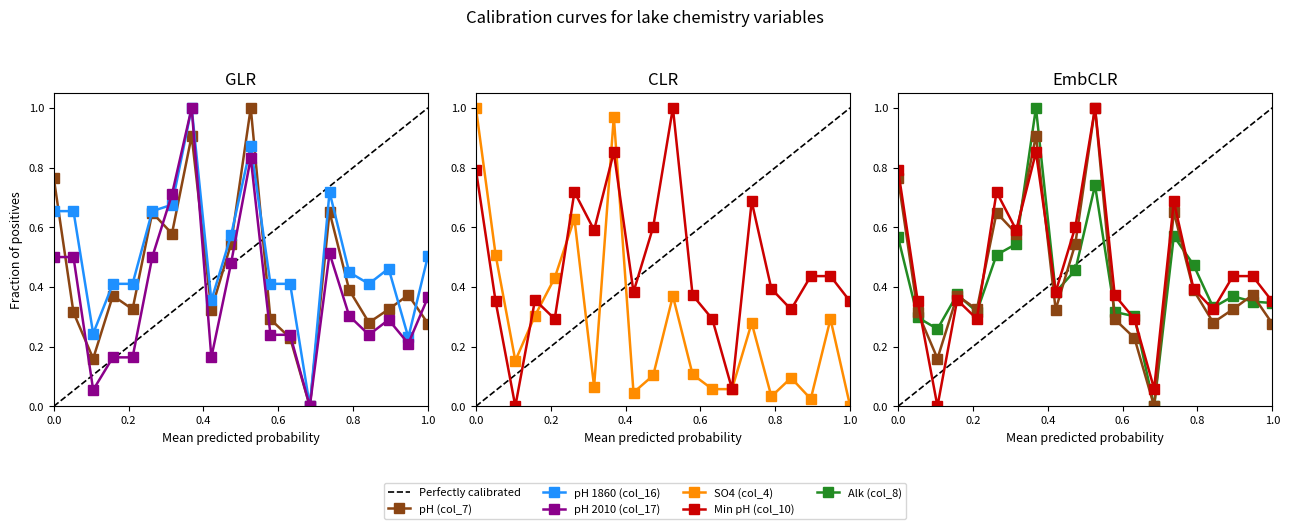

At which category is the sum across all series the highest?

8